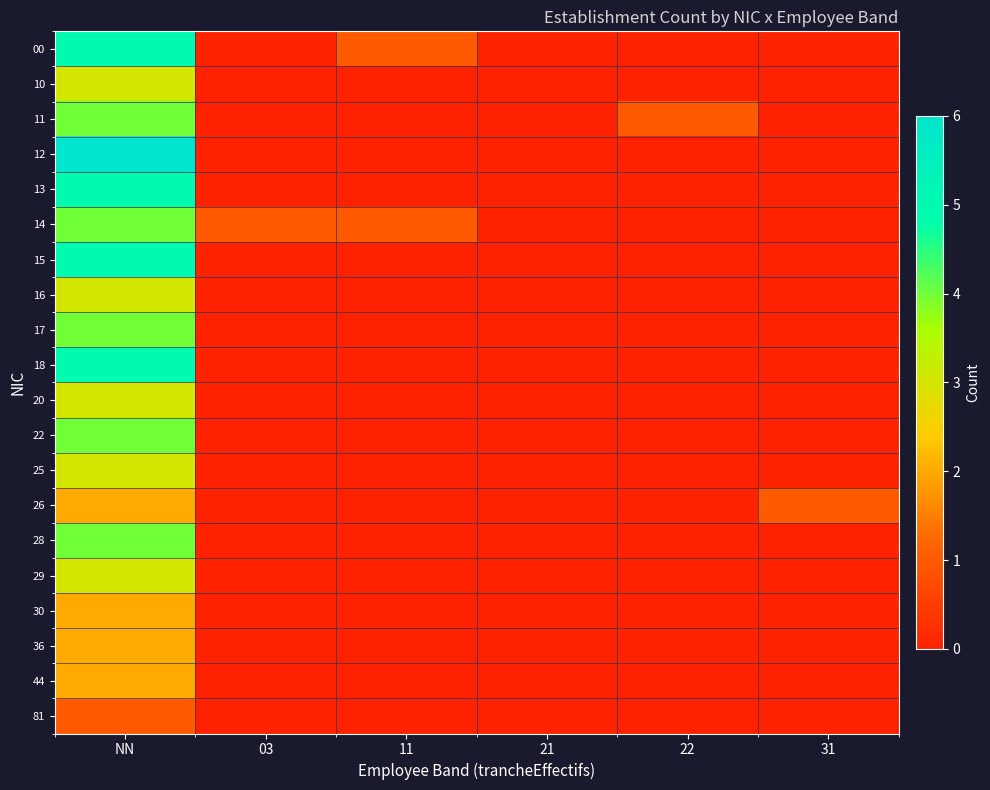

Rank the series by their maximum value, from lowest to highest.

81, 26, 30, 36, 44, 10, 16, 20, 25, 29, 11, 14, 17, 22, 28, 00, 13, 15, 18, 12